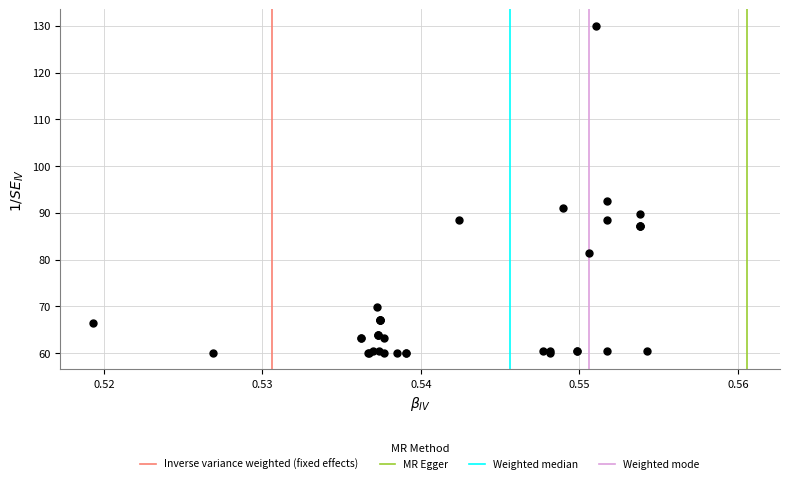

What Y value in the scatter plot is closest to 95?

92.5